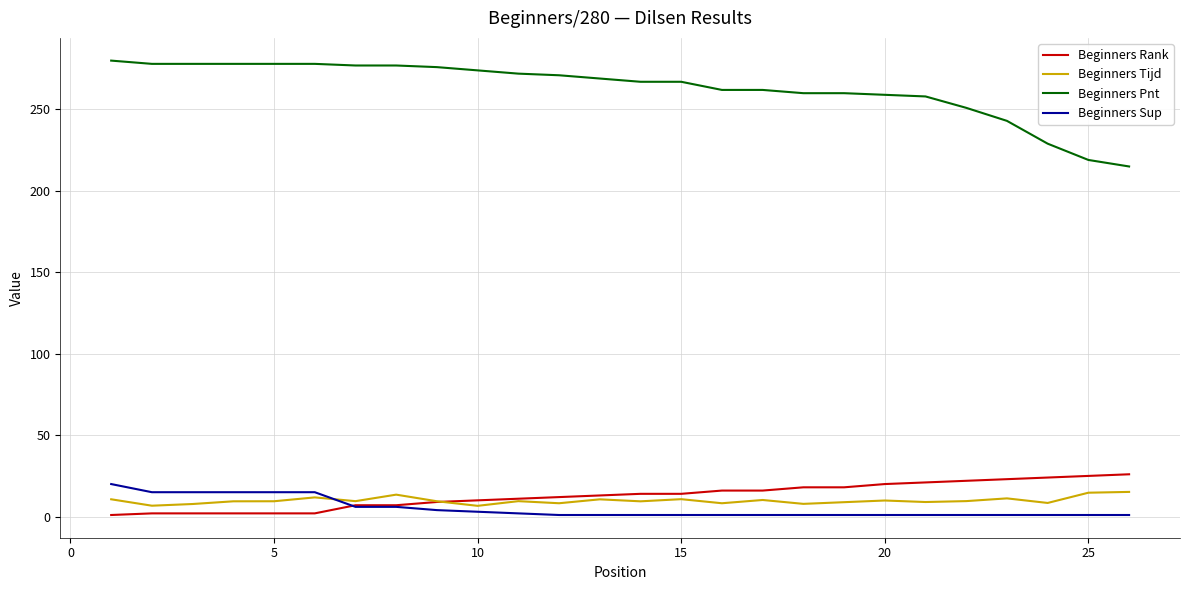

At how many categories does at least one series exceed 71?

26